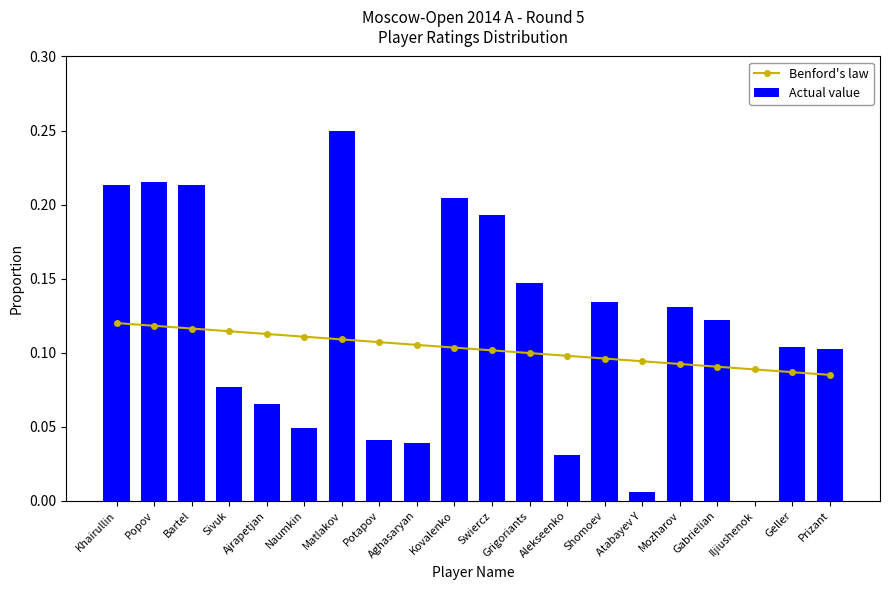

True or false: Actual value has a value of 0.2 at Mozharov.

False